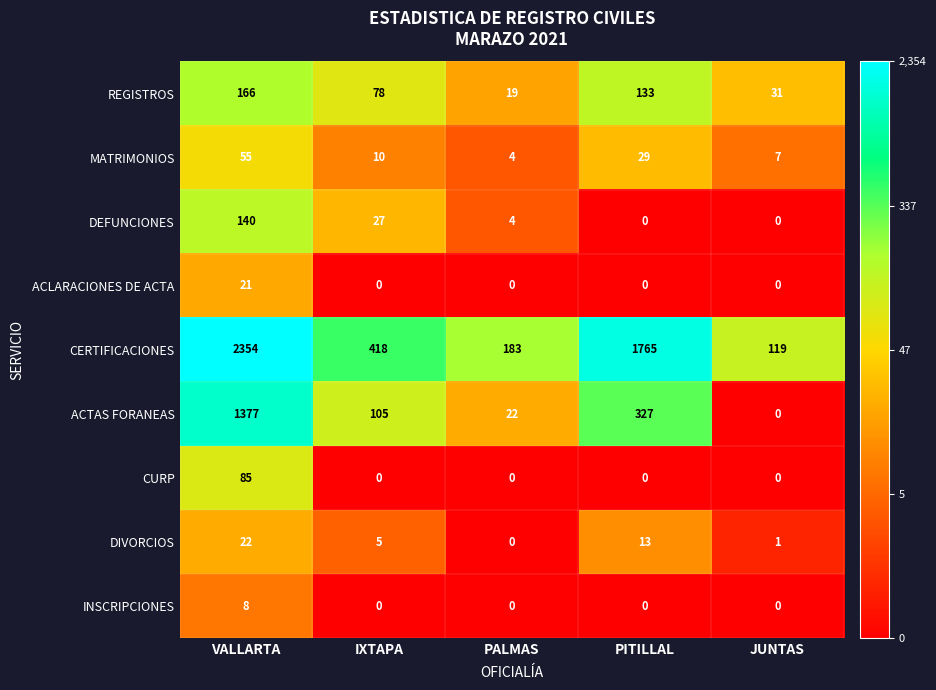

Which series has the widest spread of values?

CERTIFICACIONES